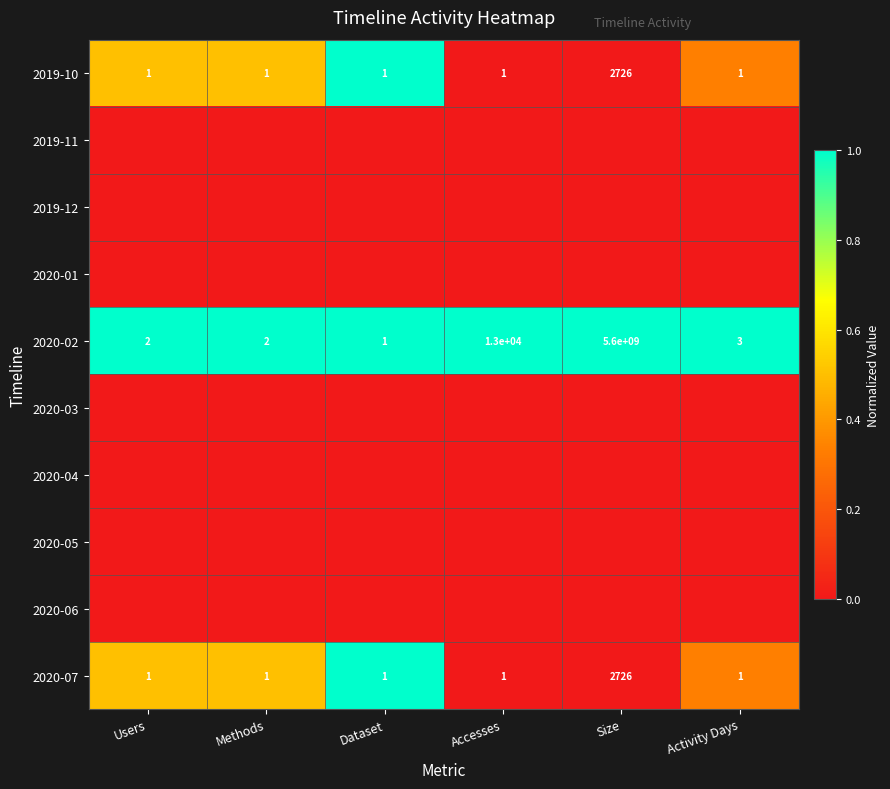

Is it true that 2020-02 equals 3 at Users?

False